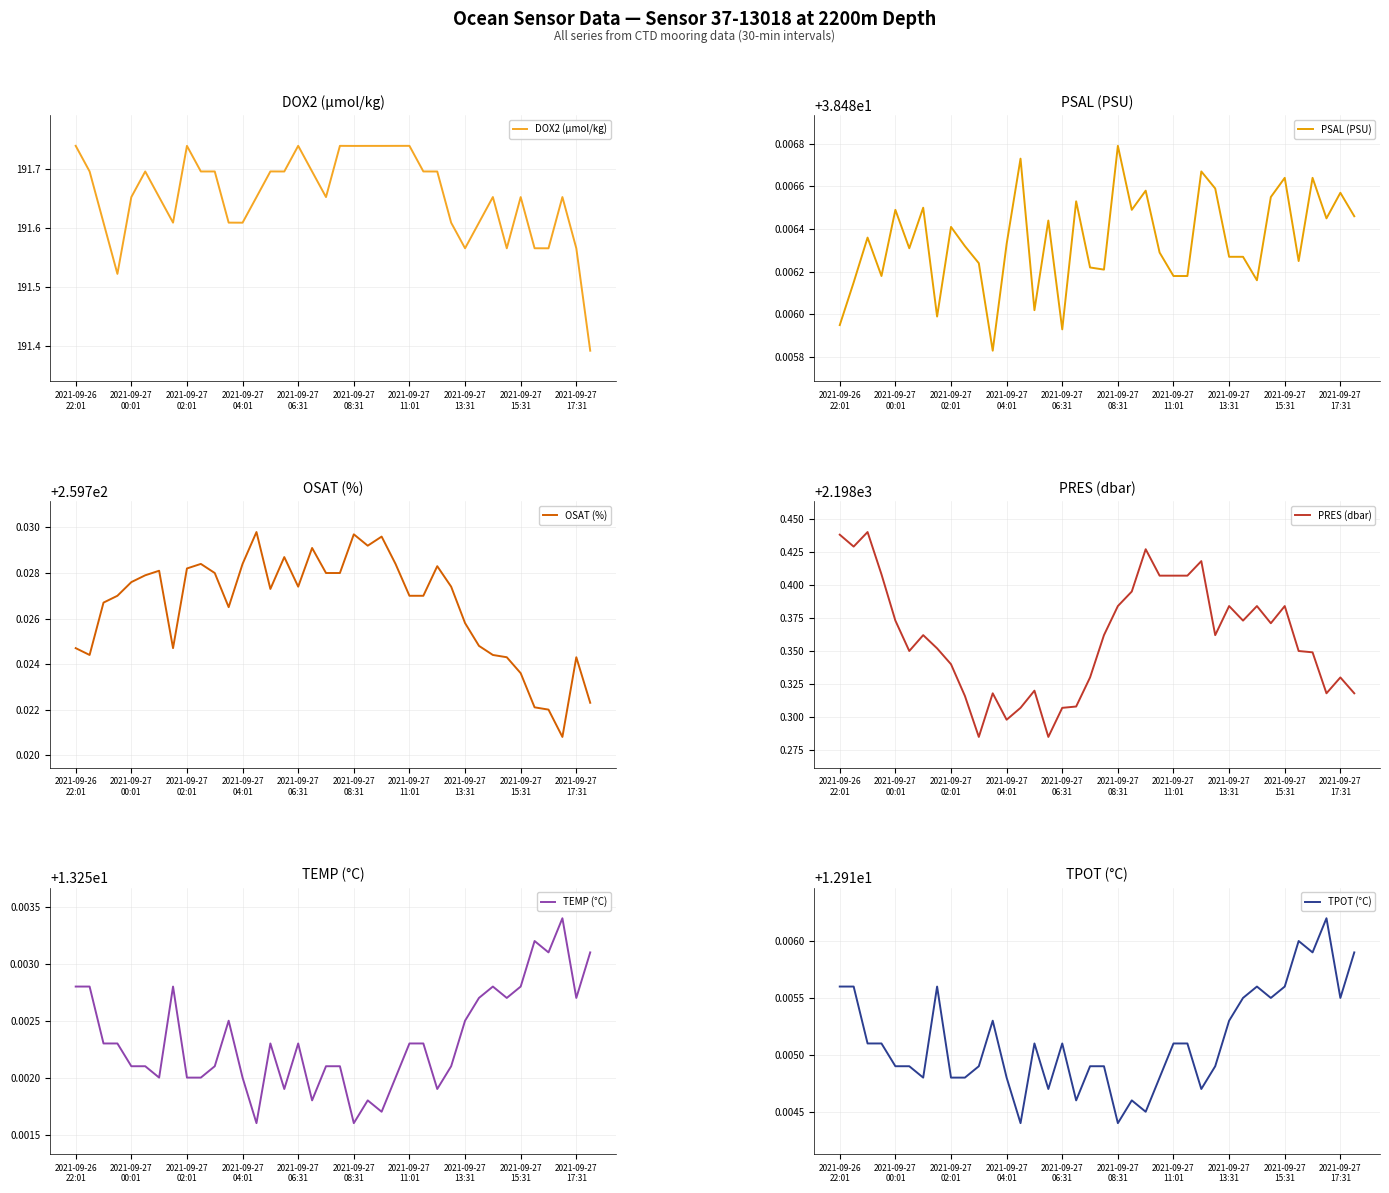

True or false: PRES (dbar) and OSAT (%) intersect in this chart.

False